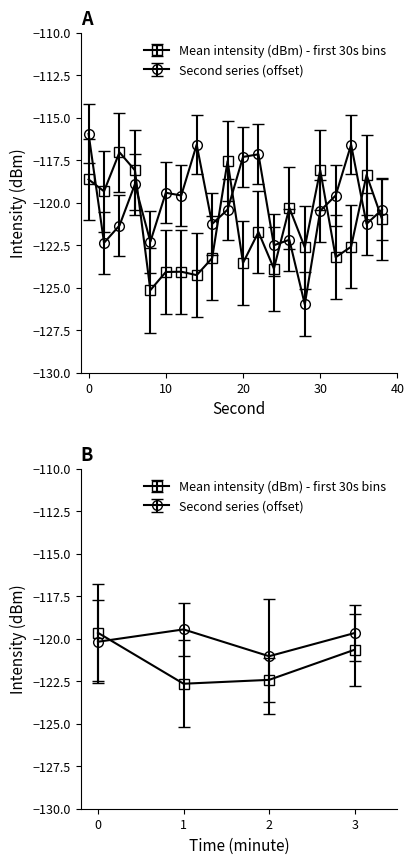

List the labels in order of Second series (offset) value, smallest first.

28, 24, 2, 8, 26, 4, 16, 36, 30, 18, 38, 12, 32, 10, 6, 20, 22, 14, 34, 0